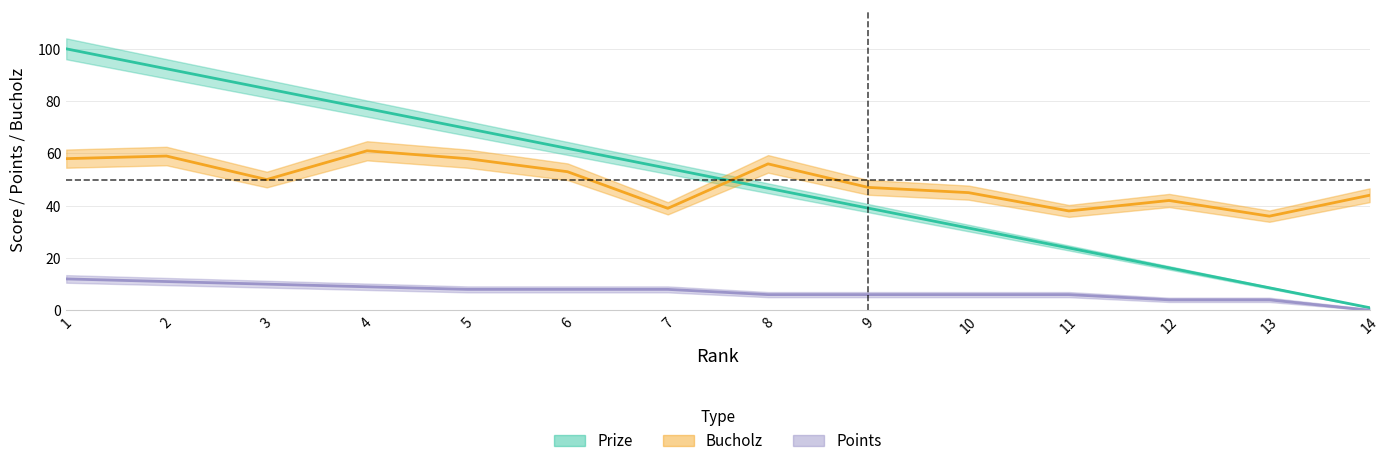

What is the difference between the maximum and second lowest values in the Bucholz series?

23.0